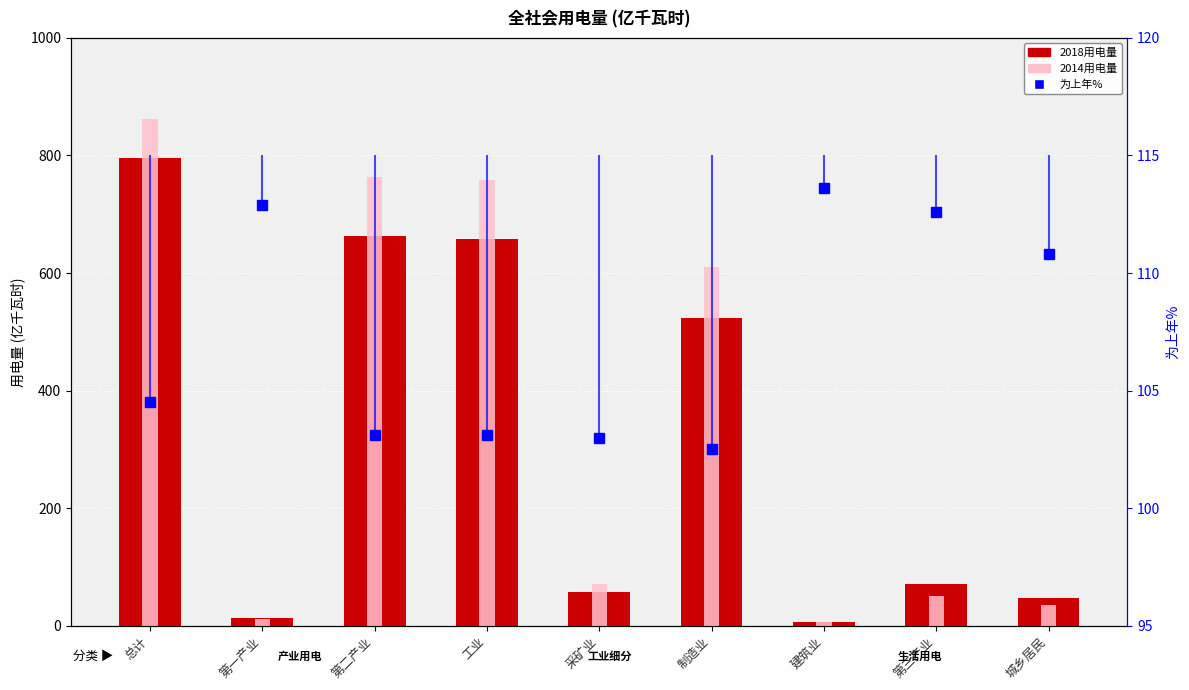

List the series in order of their peak value, highest first.

2014用电量, 2018用电量, 为上年%